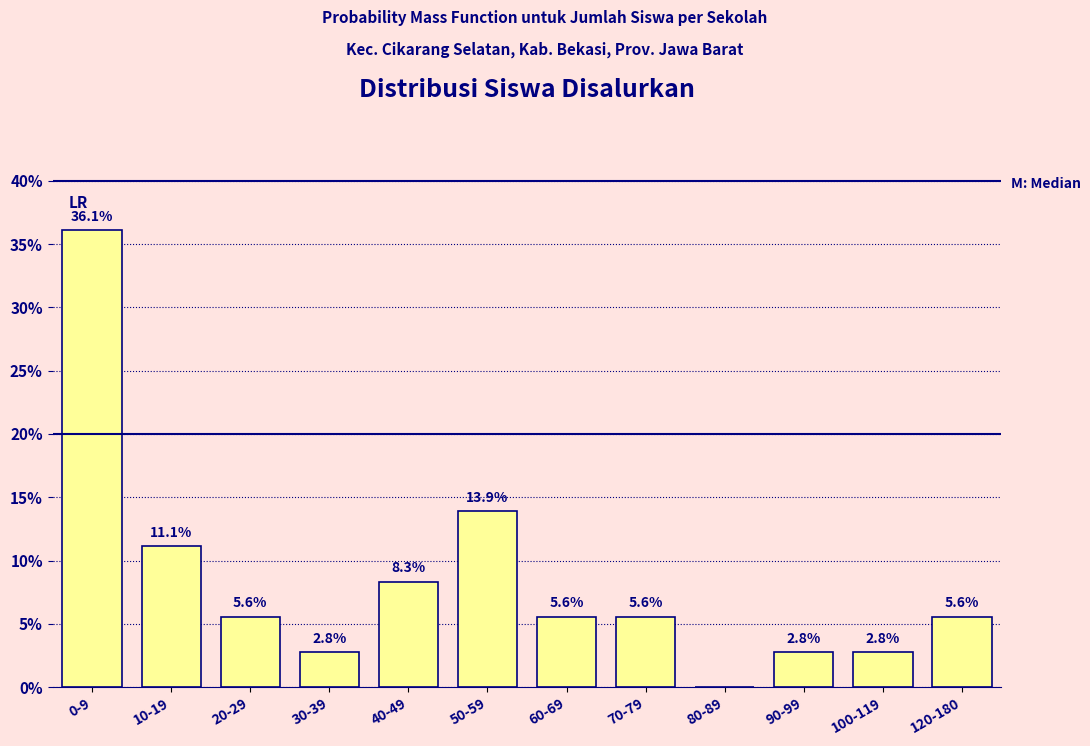

Reading right to left, list all the values displayed in this chart.

120-180=5.6	100-119=2.8	90-99=2.8	80-89=0.0	70-79=5.6	60-69=5.6	50-59=13.9	40-49=8.3	30-39=2.8	20-29=5.6	10-19=11.1	0-9=36.1